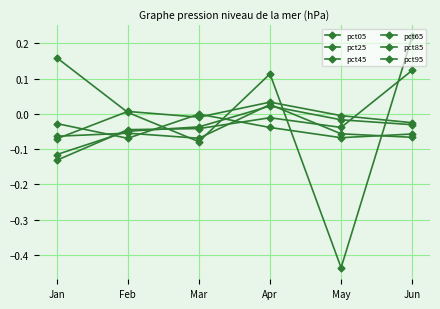

In pct05, how many points are lower than both neighbors (excluding endpoints)?

1